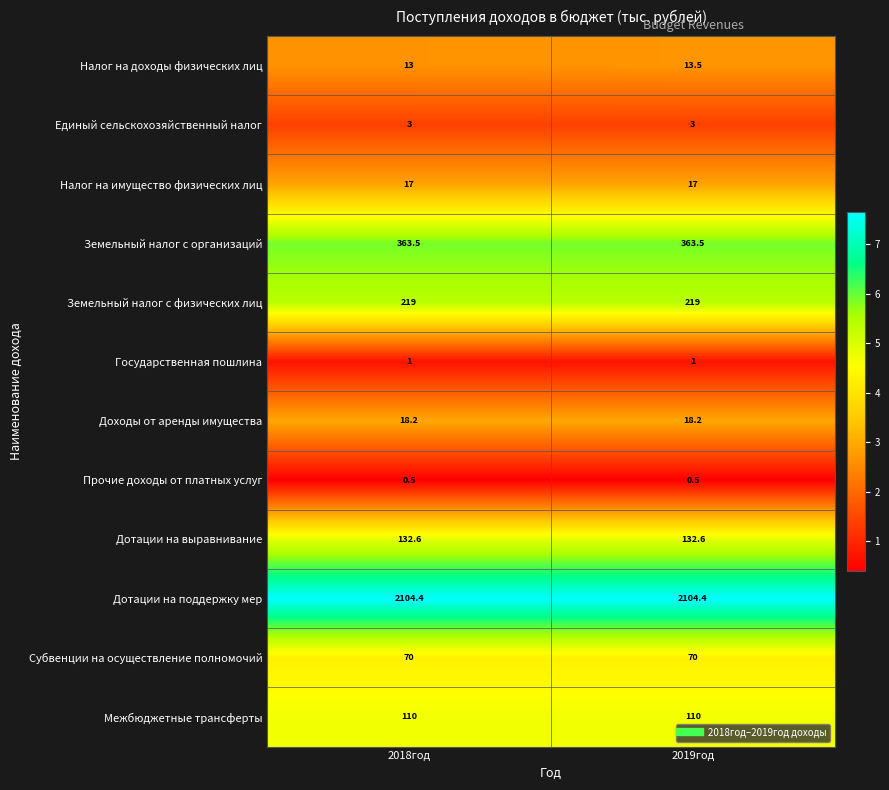

What is the sum of the Межбюджетные трансферты values at 2018год and 2019год?

220.0